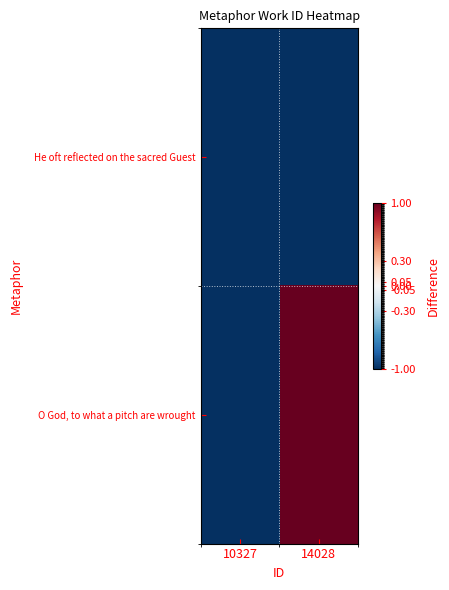

What is the difference between the highest and lowest values at 14028?

2